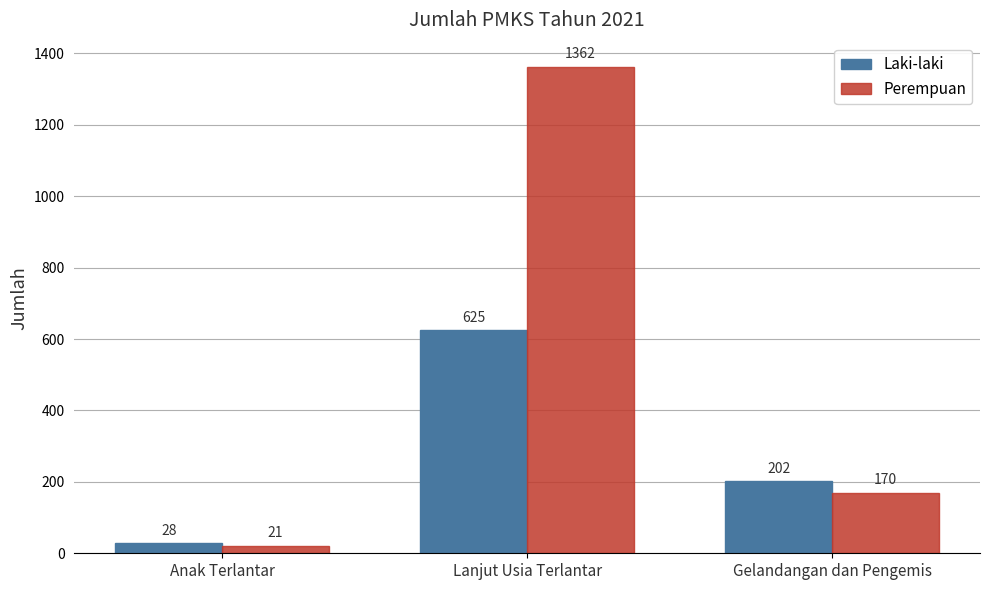

Is it true that Laki-laki equals 28 at Anak Terlantar?

True